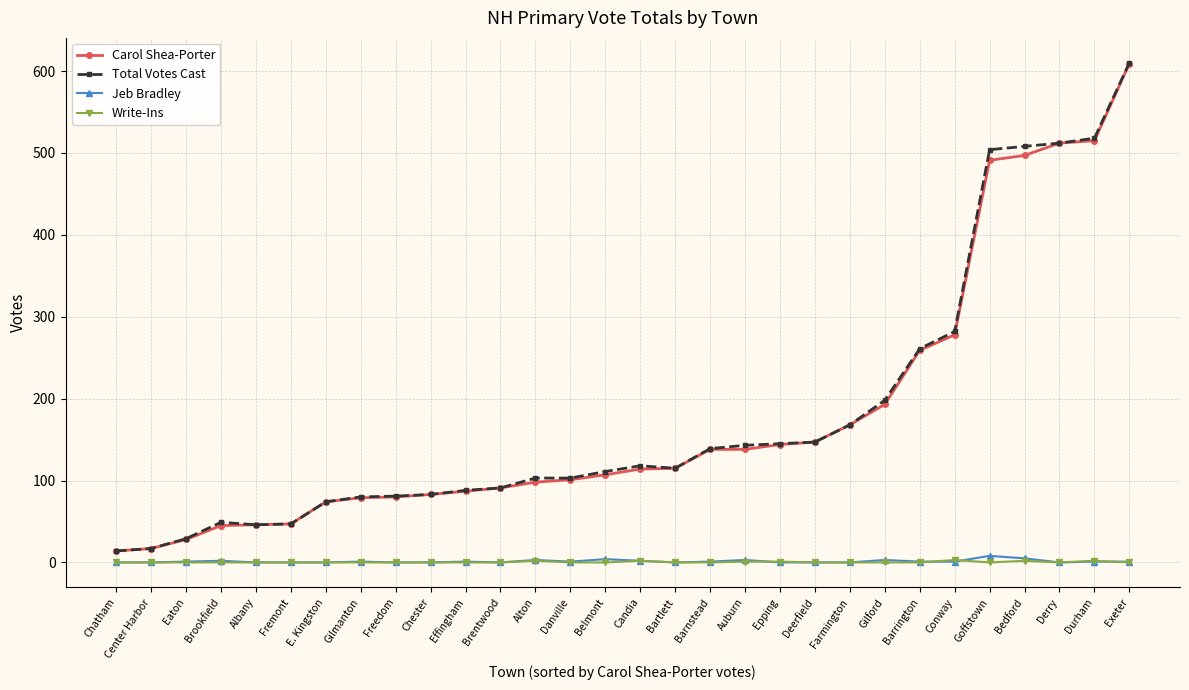

Is it true that Write-Ins equals 0 at Exeter?

True